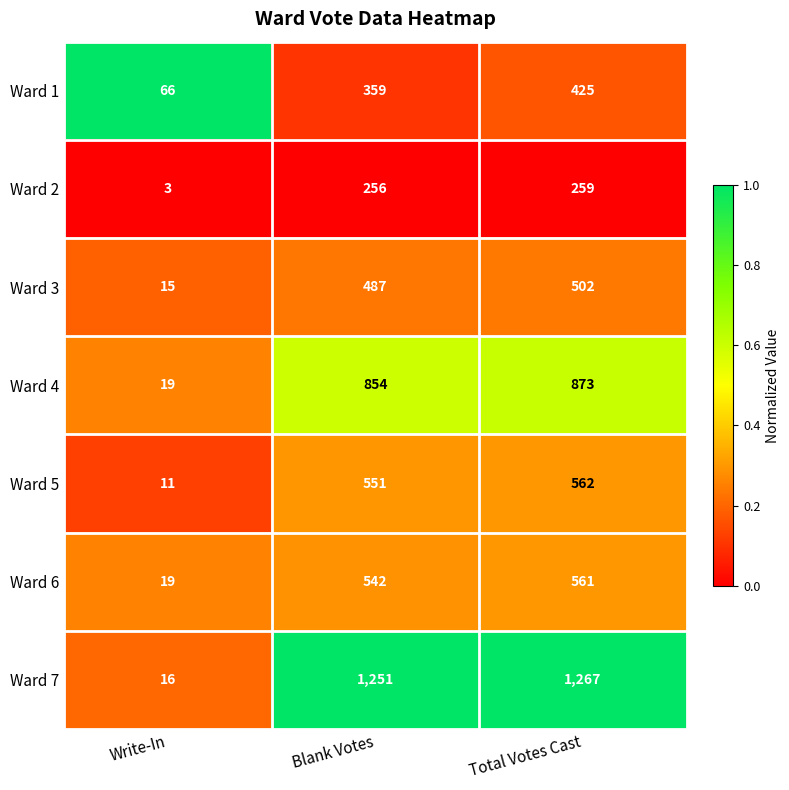

What is the maximum value shown in the chart?

1267